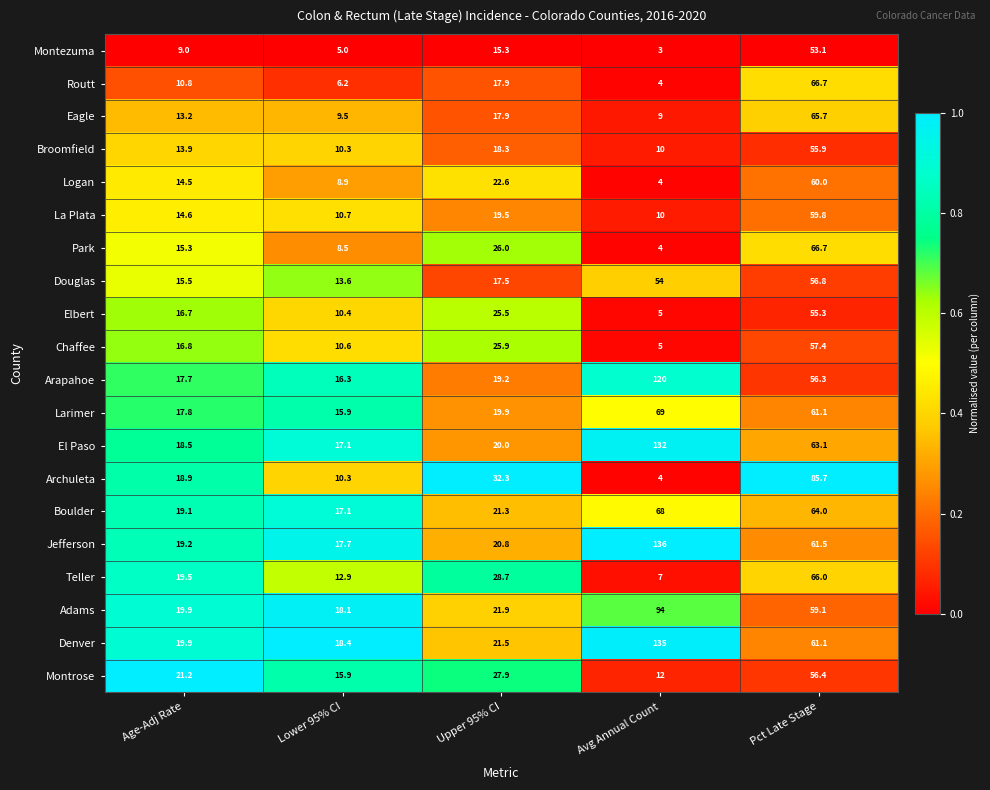

Between Avg Annual Count and Pct Late Stage, which series saw the biggest shift?

Archuleta